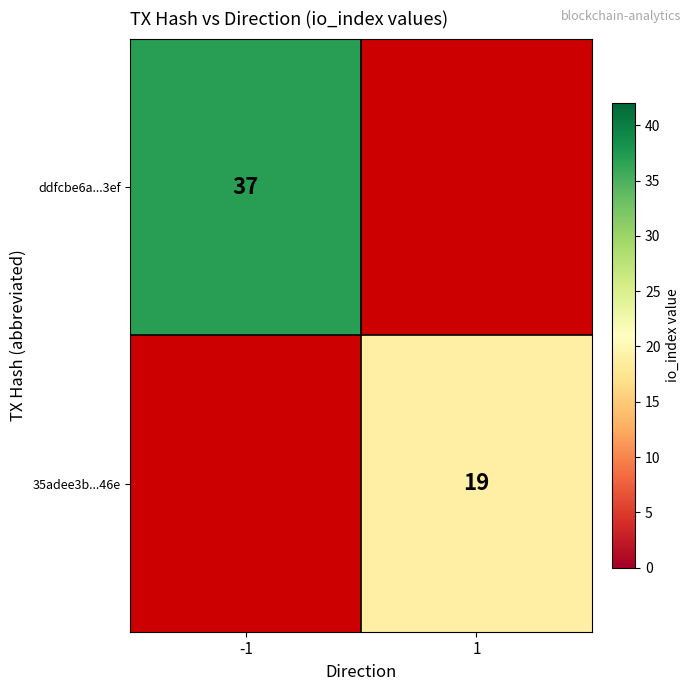

Is it true that ddfcbe6a...3ef equals 51 at -1?

False